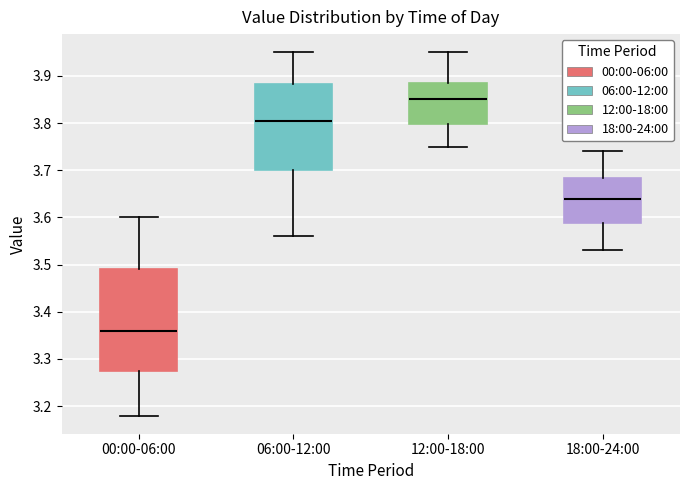

Which box has the lowest median line?

00:00-06:00